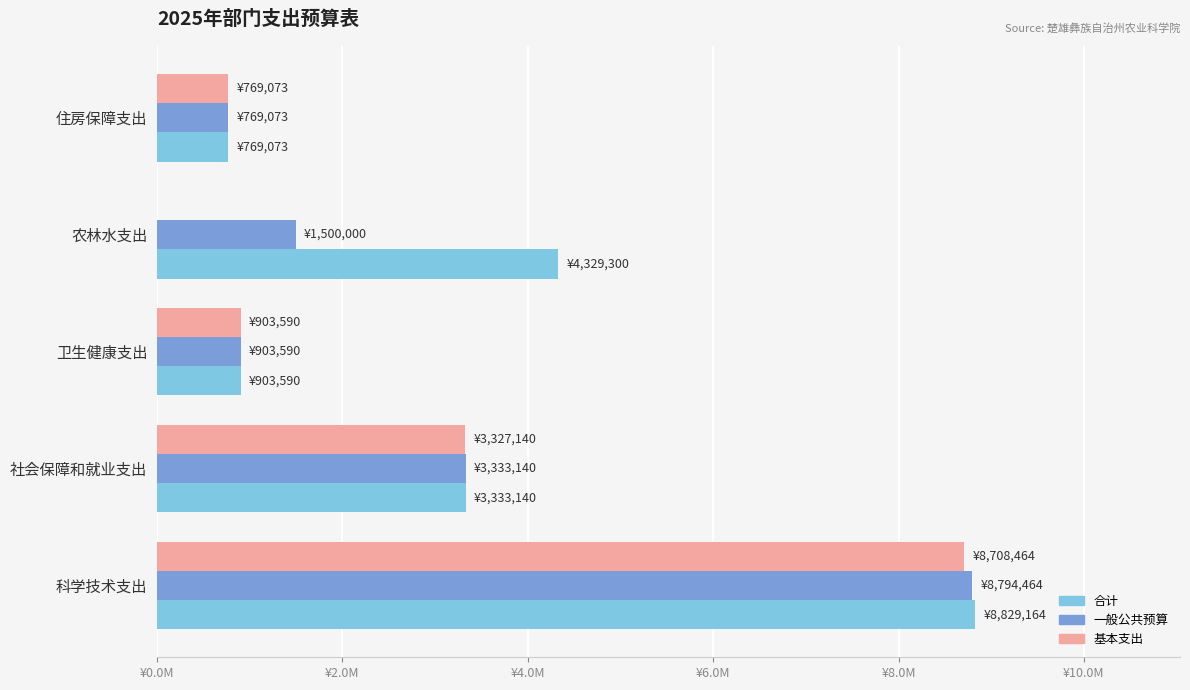

What are all the series names shown in the legend?

合计, 一般公共预算, 基本支出